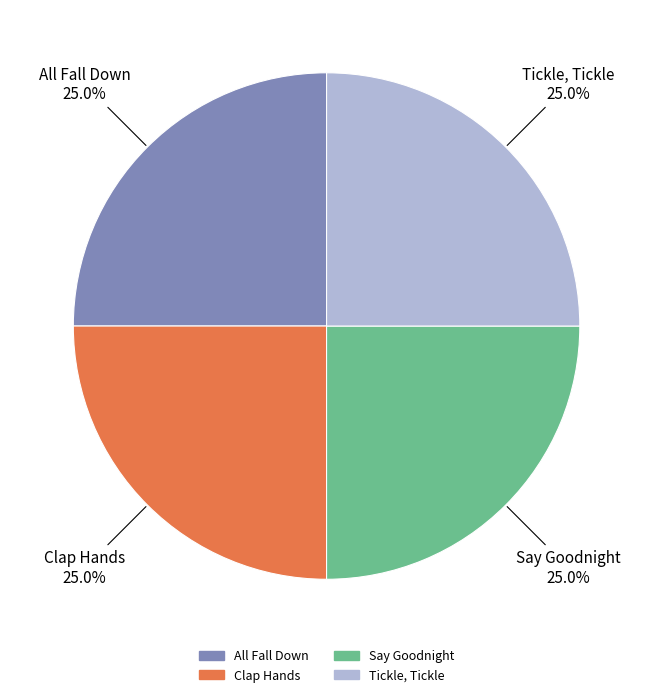

Does All Fall Down account for over 50% of the chart?

No